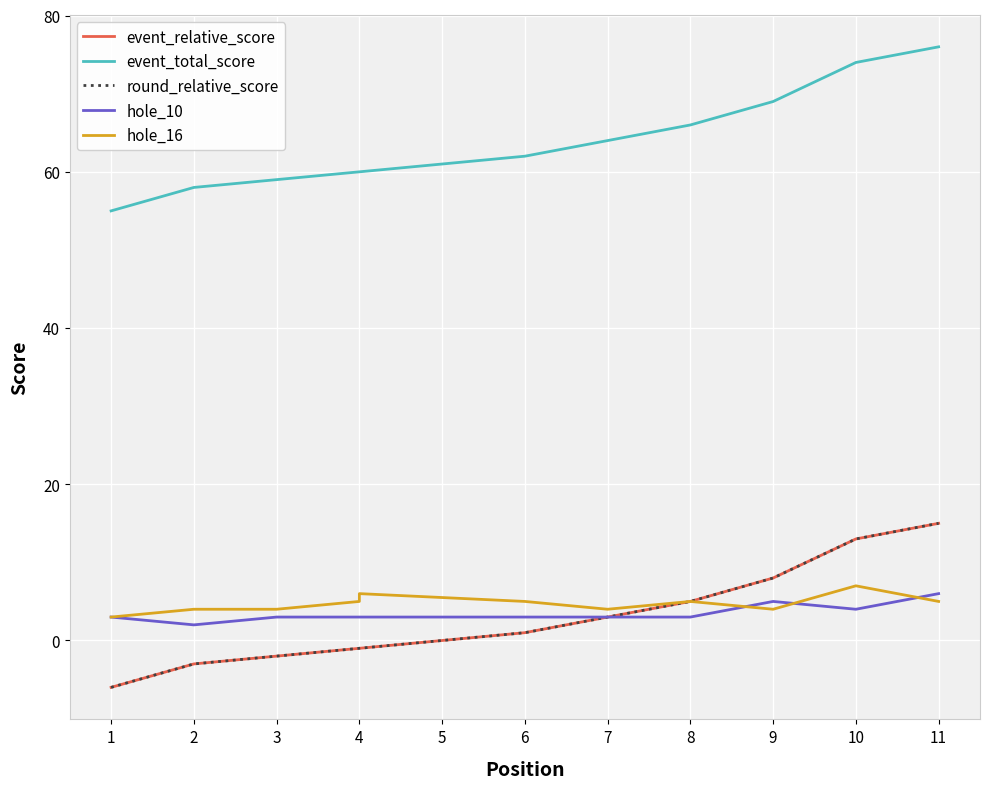

What is the difference between the maximum and minimum values in the event_total_score series?

21